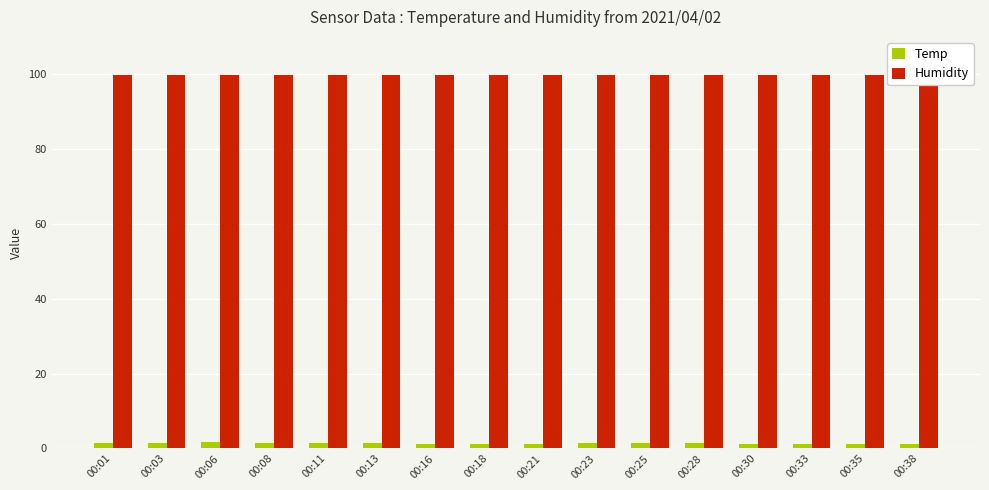

Read the Humidity value at 00:21.

99.9